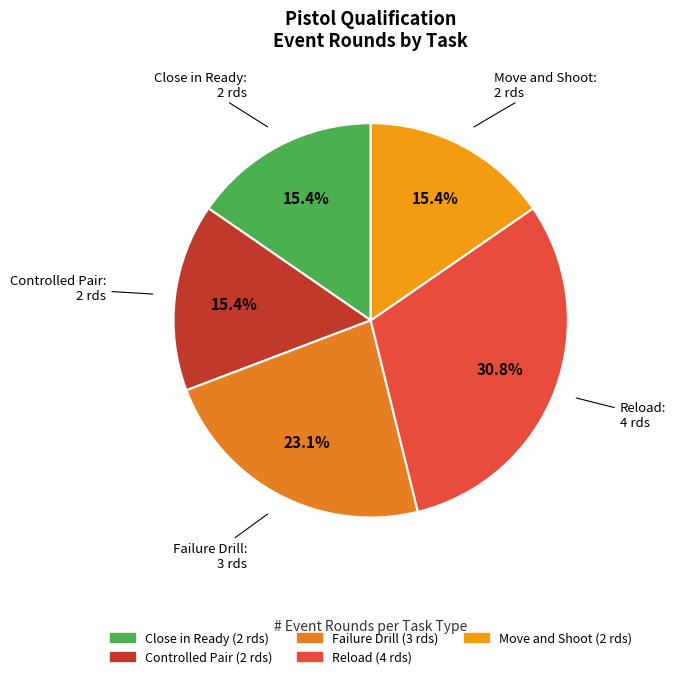

How many segments does this pie chart have?

5